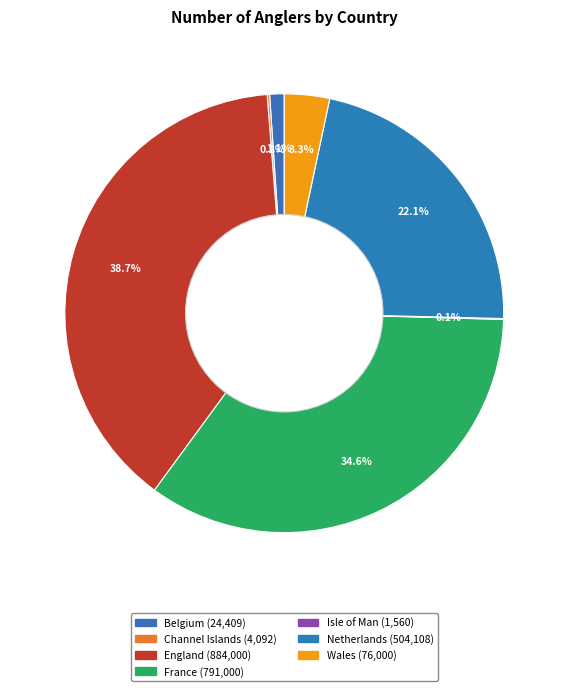

The Belgium slice represents 1% of the pie. True or false?

True